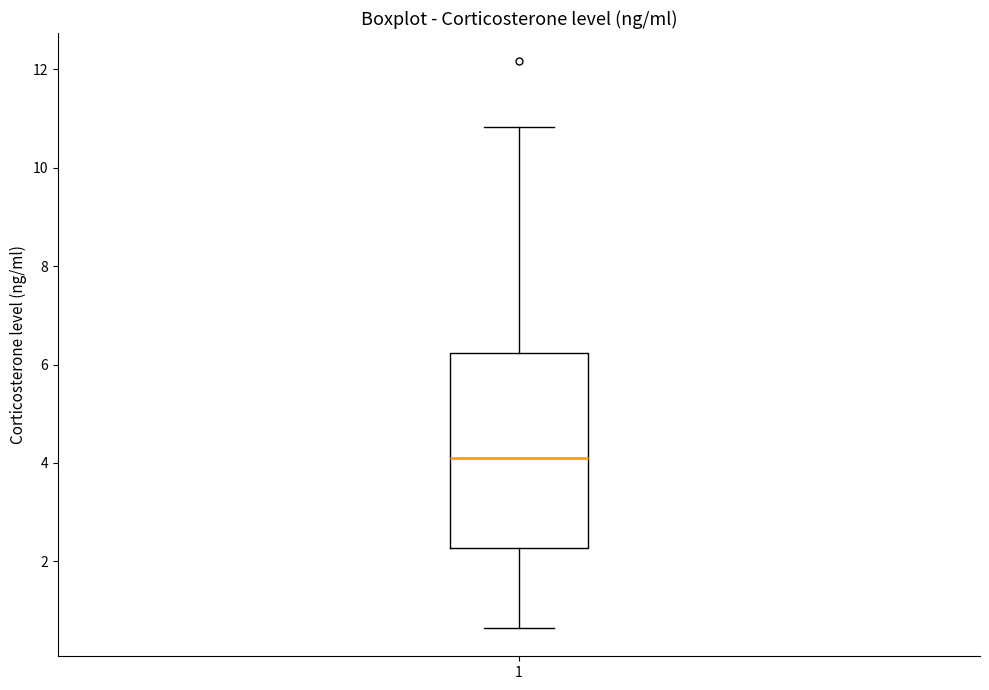

Read this box plot against the y-axis: the position of the median line, the range covered by the box, and the ends of both whiskers. The values are not printed on the chart, so give them approximately, as read against the axis.

median 4.2, box 2.2 to 6.2, whiskers 0.6 to 10.8